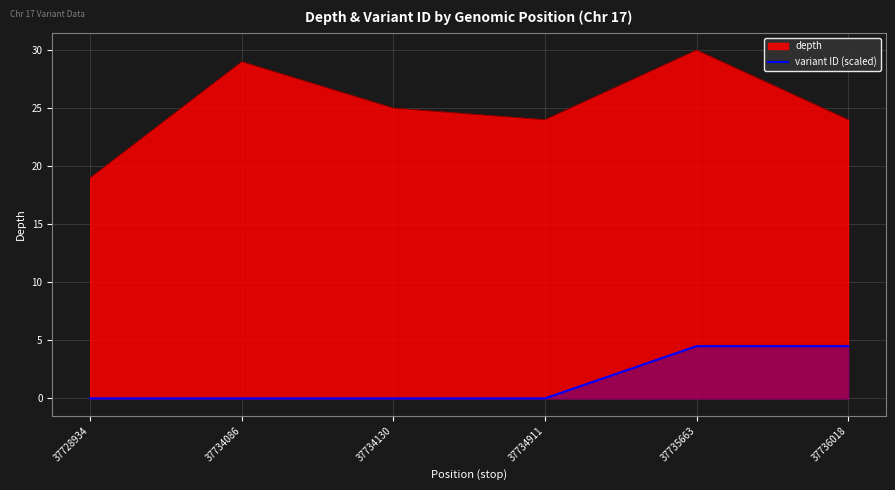

The depth series shows 14.2 at 37734086. True or false?

False